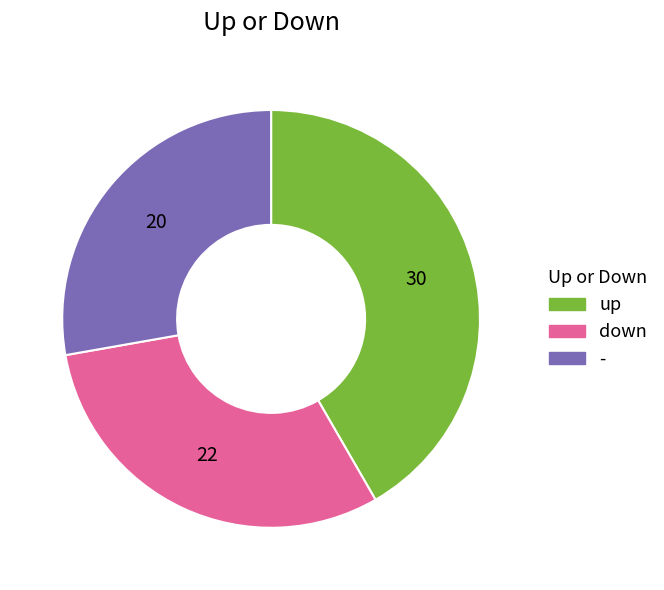

True or false: - accounts for 38% of the total.

False